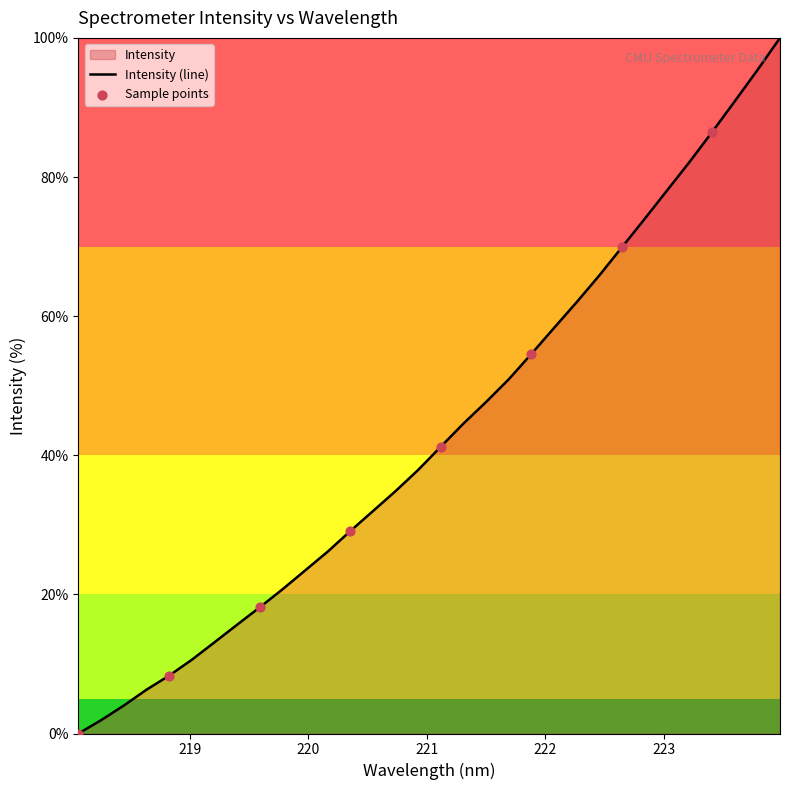

Approximately how many times larger is the value at 220.1623 compared to 220.9264?

0.7